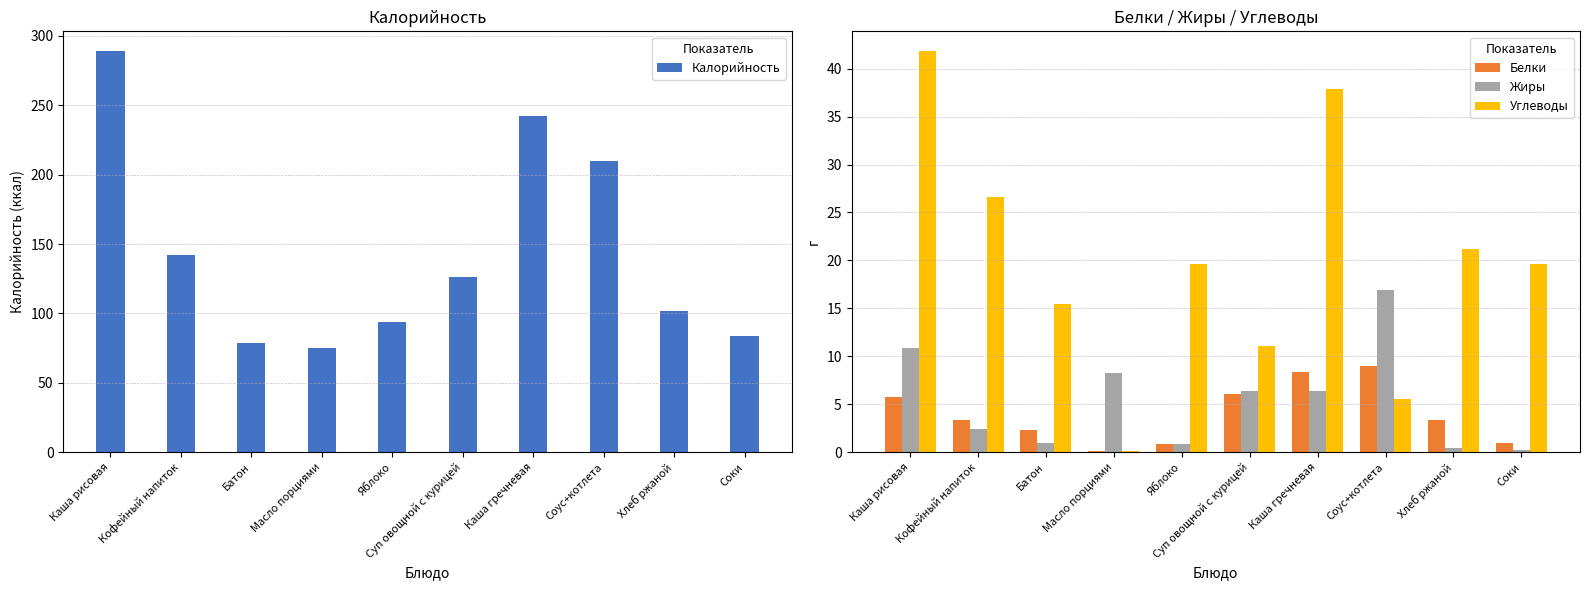

At which label does Калорийность first exceed 126?

Каша рисовая